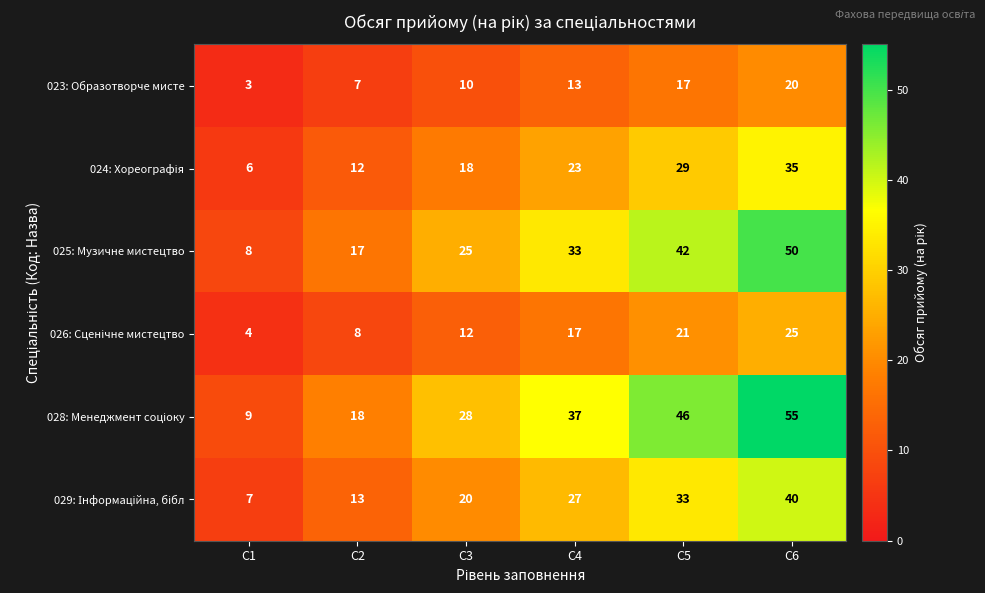

The value of 023: Образотворче мисте at C2 is 3. True or false?

False